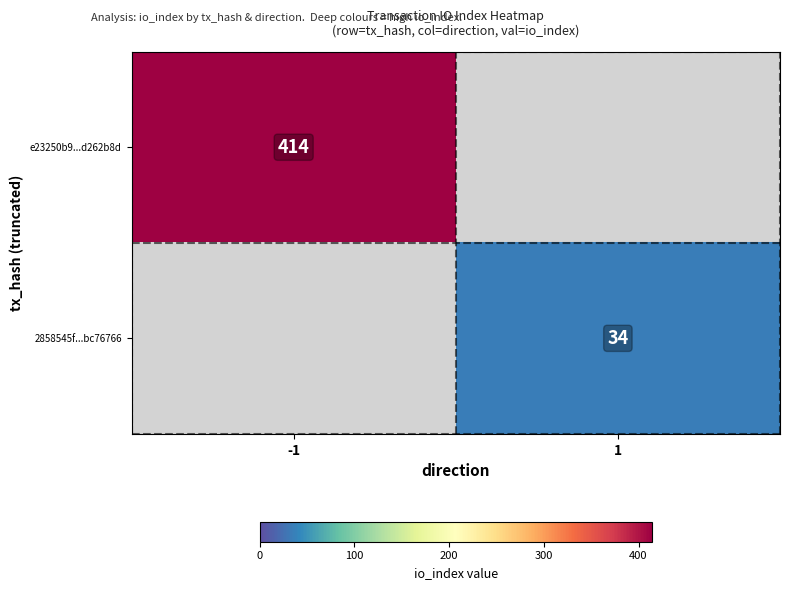

At how many categories does at least one series exceed 93?

1